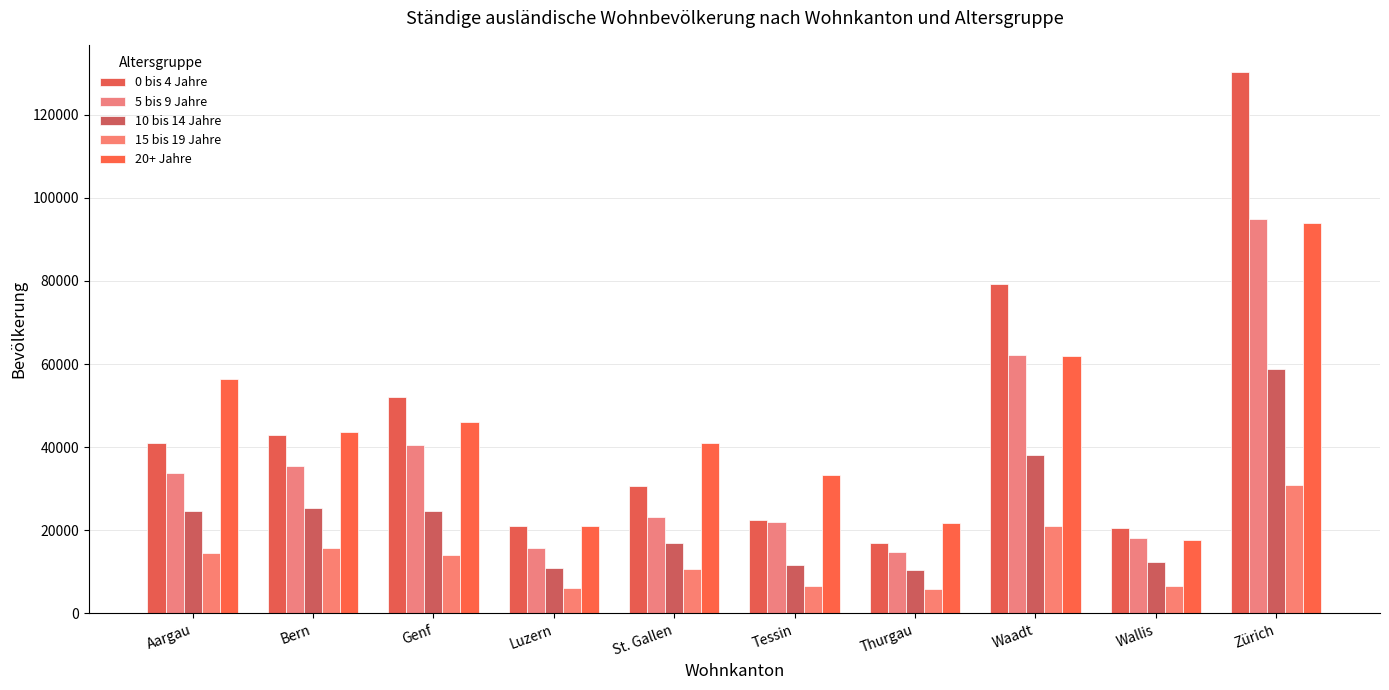

What is the value of the 5 bis 9 Jahre bar at the 3rd from the left?

40561